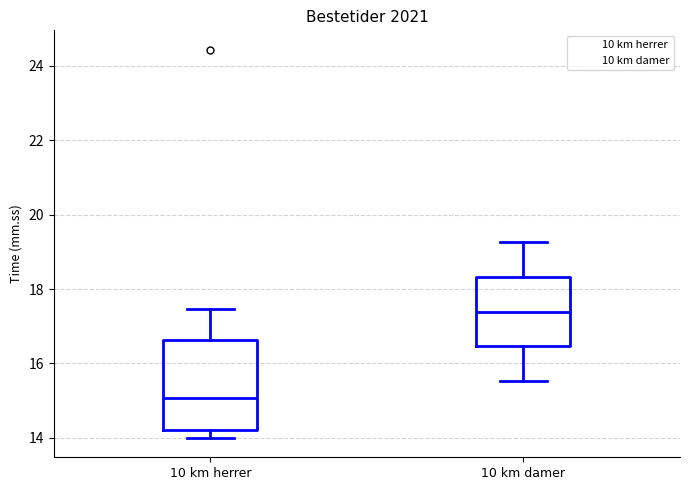

Which box is the tallest, from its lower edge to its upper edge?

10 km herrer